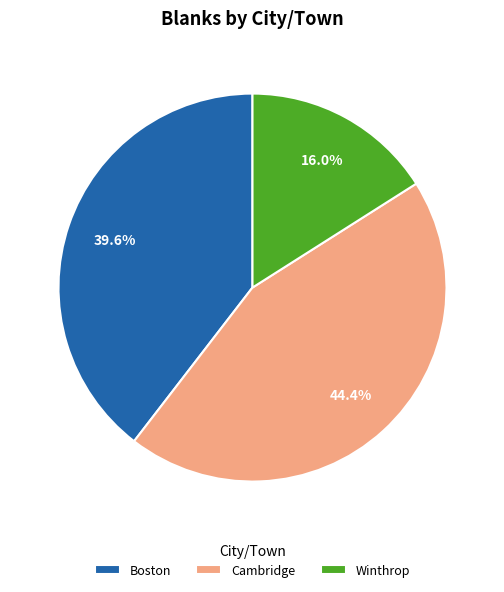

How many segments does this pie chart have?

3